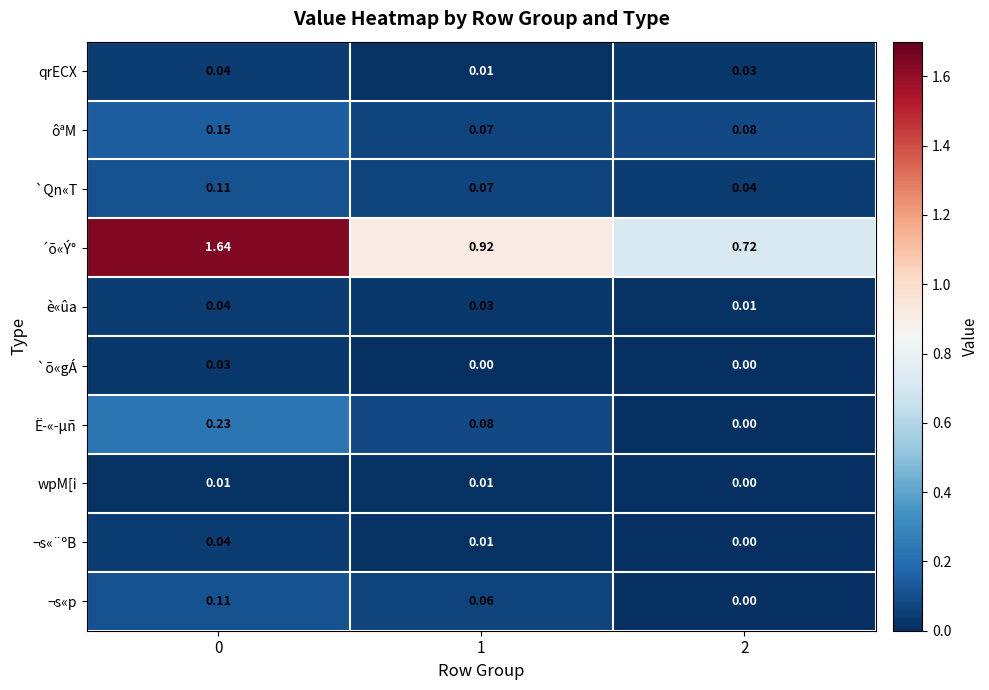

Between 0 and 1, which series saw the biggest shift?

´õ«Ý°